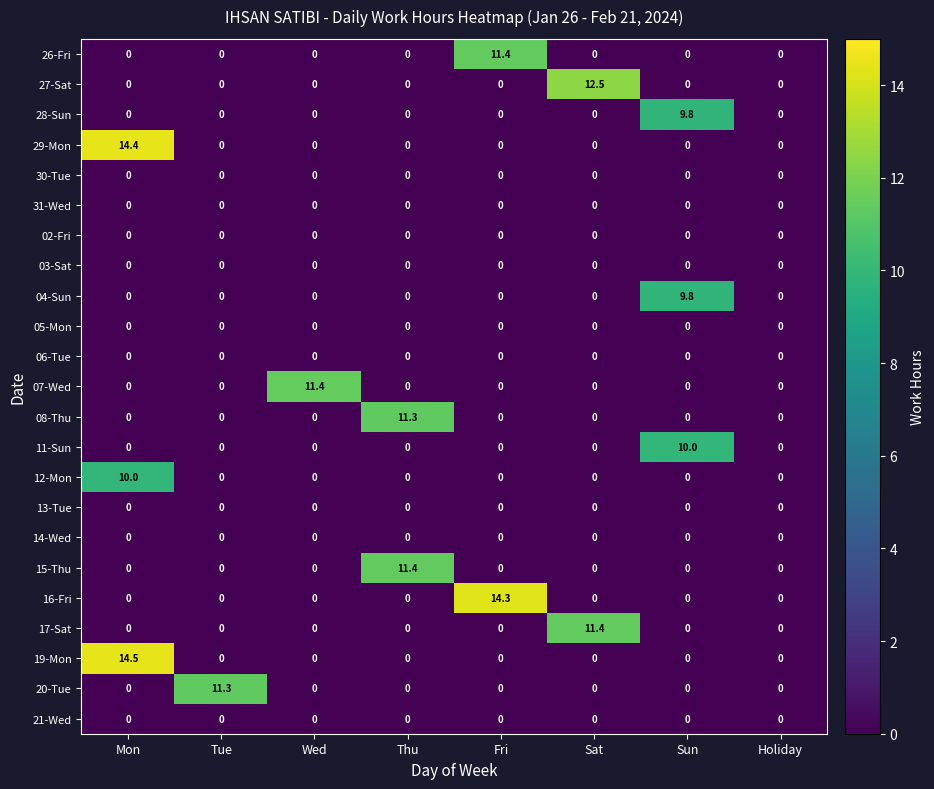

What is the difference between the highest and lowest values at Thu?

11.4